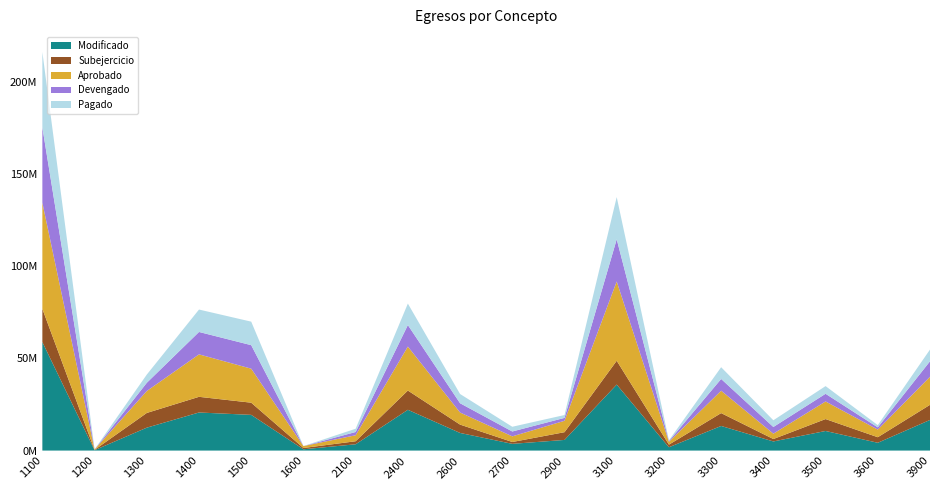

Reading left to right, extract all data points from this chart.

Modificado: 1100=58847547.5	1200=208000.0	1300=12424427.8	1400=20648165.7	1500=19354151.5	1600=696524.0	2100=3408839.3	2400=22113066.7	2600=9555000.0	2700=3646061.0	2900=5768404.6	3100=35786479.0	3200=1806000.0	3300=13344666.4	3400=4946311.4	3500=10625264.8	3600=4227000.0	3900=16606465.0
Subejercicio: 1100=17993457.7	1200=179347.2	1300=7973055.0	1400=8495846.3	1500=6606340.8	1600=696524.0	2100=1645535.8	2400=10434229.6	2600=4525533.2	2700=1002282.0	2900=4195215.2	3100=12907653.0	3200=1410521.1	3300=6971836.3	3400=1311745.4	3500=6458465.2	3600=3010460.0	3900=8196377.9
Aprobado: 1100=57560293.5	1200=208000.0	1300=11899694.0	1400=23022783.4	1500=18449347.2	1600=1038698.4	2100=3253000.0	2400=23842000.0	2600=6555000.0	2700=3054280.0	2900=6182100.0	3100=43000000.0	3200=1546000.0	3300=12140000.0	3400=2898000.0	3500=9541500.0	3600=4127000.0	3900=15207904.2
Devengado: 1100=40854089.8	1200=28652.8	1300=4451372.7	1400=12152319.3	1500=12747810.6	1600=0.0	2100=1763303.5	2400=11678837.1	2600=5029466.8	2700=2643778.9	2900=1573189.4	3100=22878826.0	3200=395478.8	3300=6372830.1	3400=3634566.0	3500=4166799.6	3600=1216540.0	3900=8410087.1
Pagado: 1100=40854089.8	1200=28652.8	1300=4451372.7	1400=12152319.3	1500=12747810.6	1600=0.0	2100=1763303.5	2400=11641502.3	2600=5008249.3	2700=2567558.9	2900=1552819.6	3100=22878826.0	3200=395478.8	3300=6372830.1	3400=3634566.0	3500=4166799.6	3600=1216540.0	3900=6351510.1